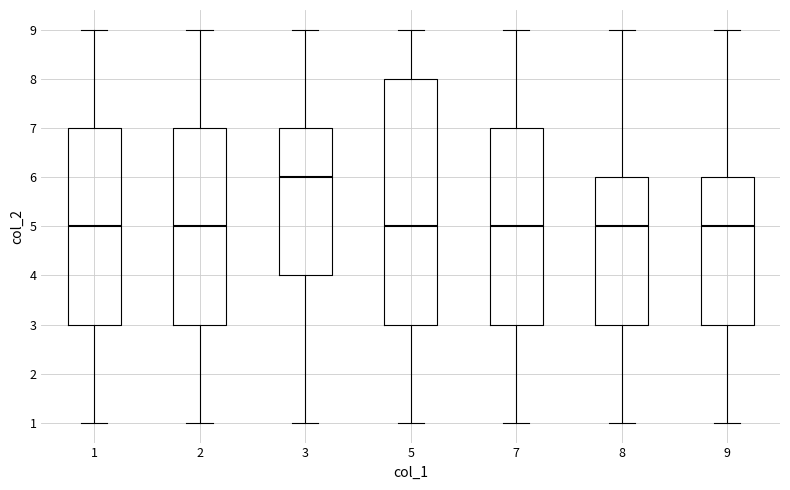

Reading left to right, transcribe this box plot: for each box, give where its median line is, the range the box spans, and where its two whiskers end, as read against the y-axis. The values are not printed on the chart, so give them approximately, as read against the axis.

1: median 5, box 3 to 7, whiskers 1 to 9
2: median 5, box 3 to 7, whiskers 1 to 9
3: median 6, box 4 to 7, whiskers 1 to 9
5: median 5, box 3 to 8, whiskers 1 to 9
7: median 5, box 3 to 7, whiskers 1 to 9
8: median 5, box 3 to 6, whiskers 1 to 9
9: median 5, box 3 to 6, whiskers 1 to 9